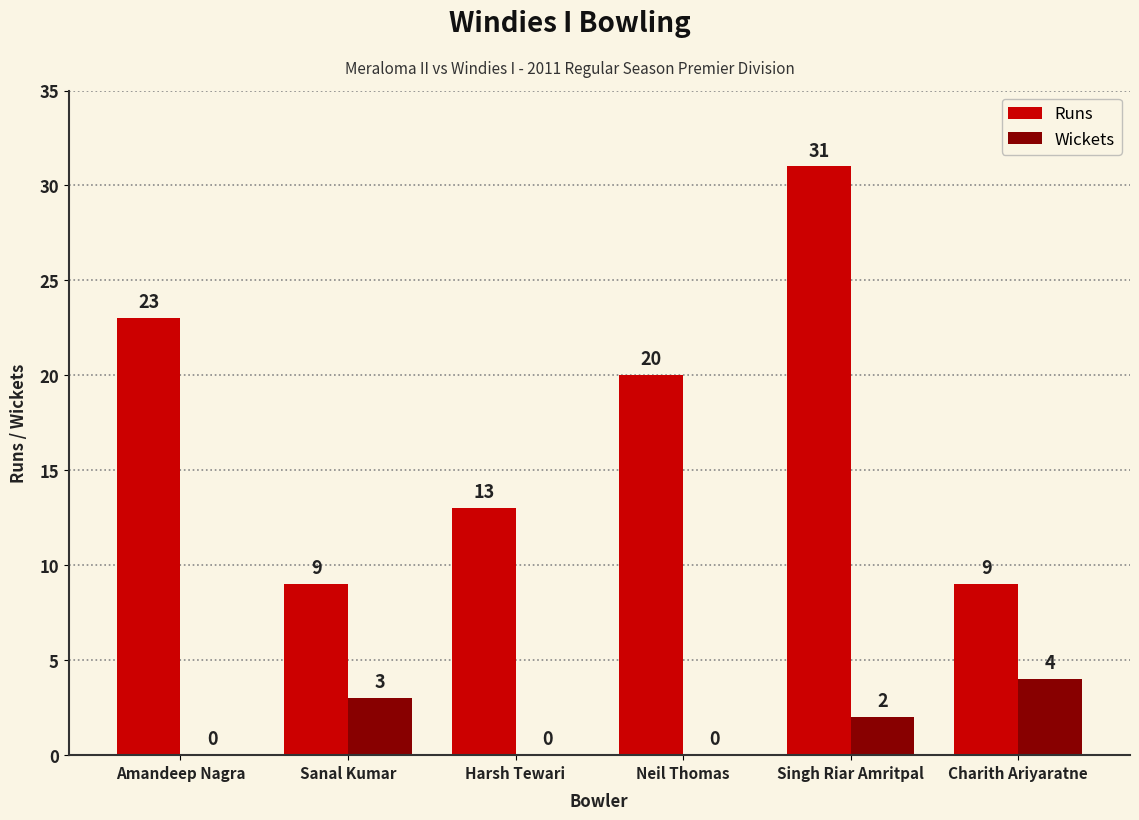

What is the sum of the Runs values at Charith Ariyaratne and Harsh Tewari?

22